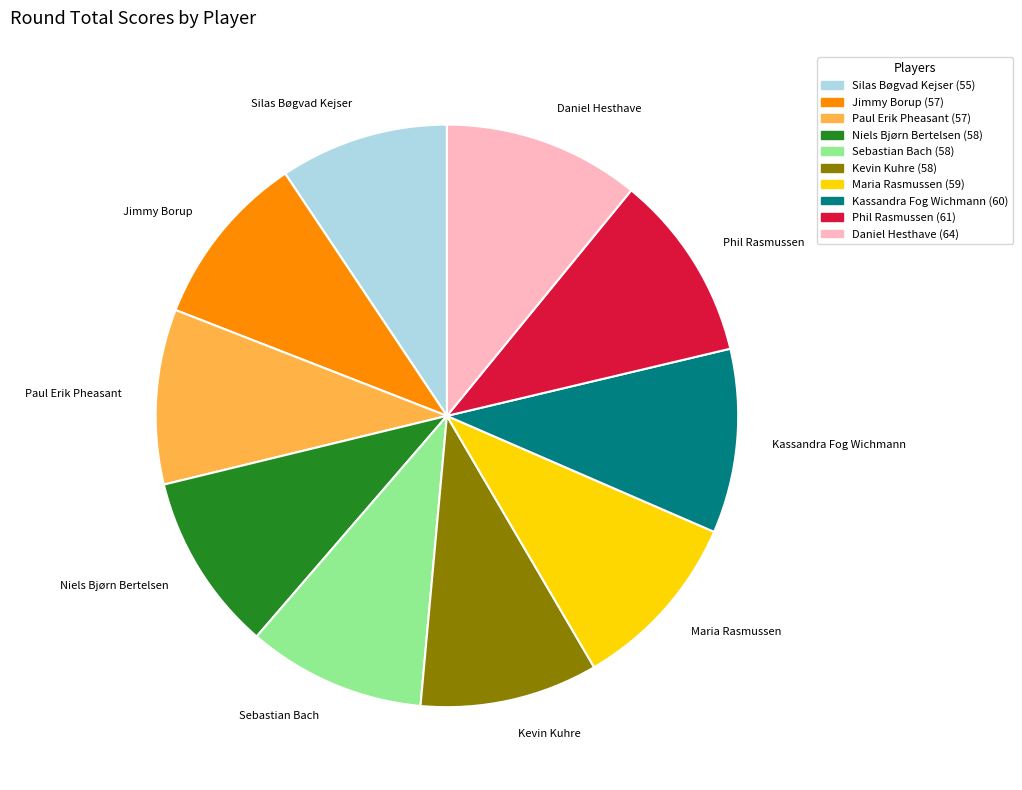

Is the sum of Phil Rasmussen and Paul Erik Pheasant greater than half?

No